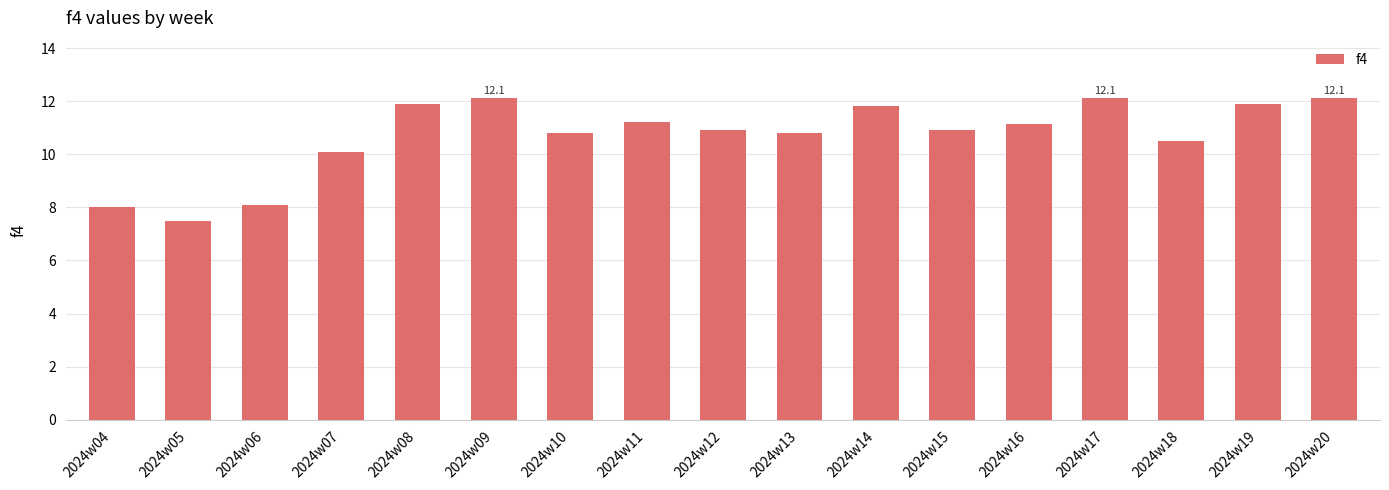

What is the greatest value displayed?

12.1